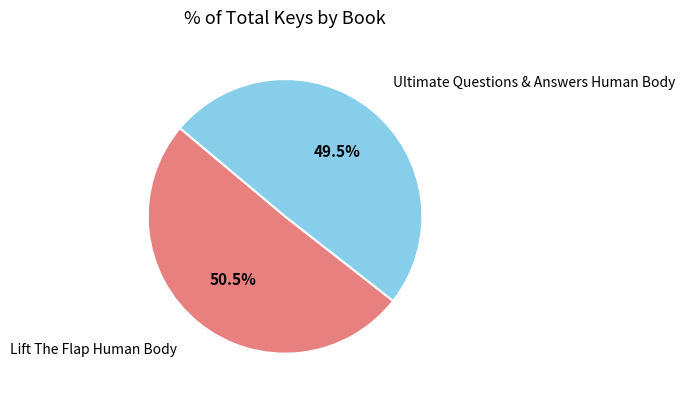

Which category has the biggest portion of the pie?

Lift The Flap Human Body